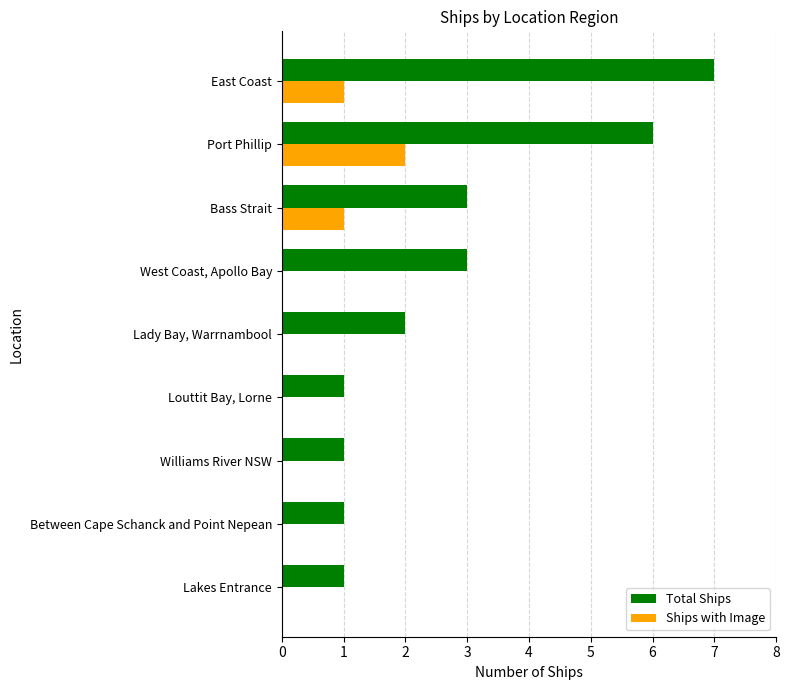

True or false: Total Ships has a value of 5 at West Coast, Apollo Bay.

False